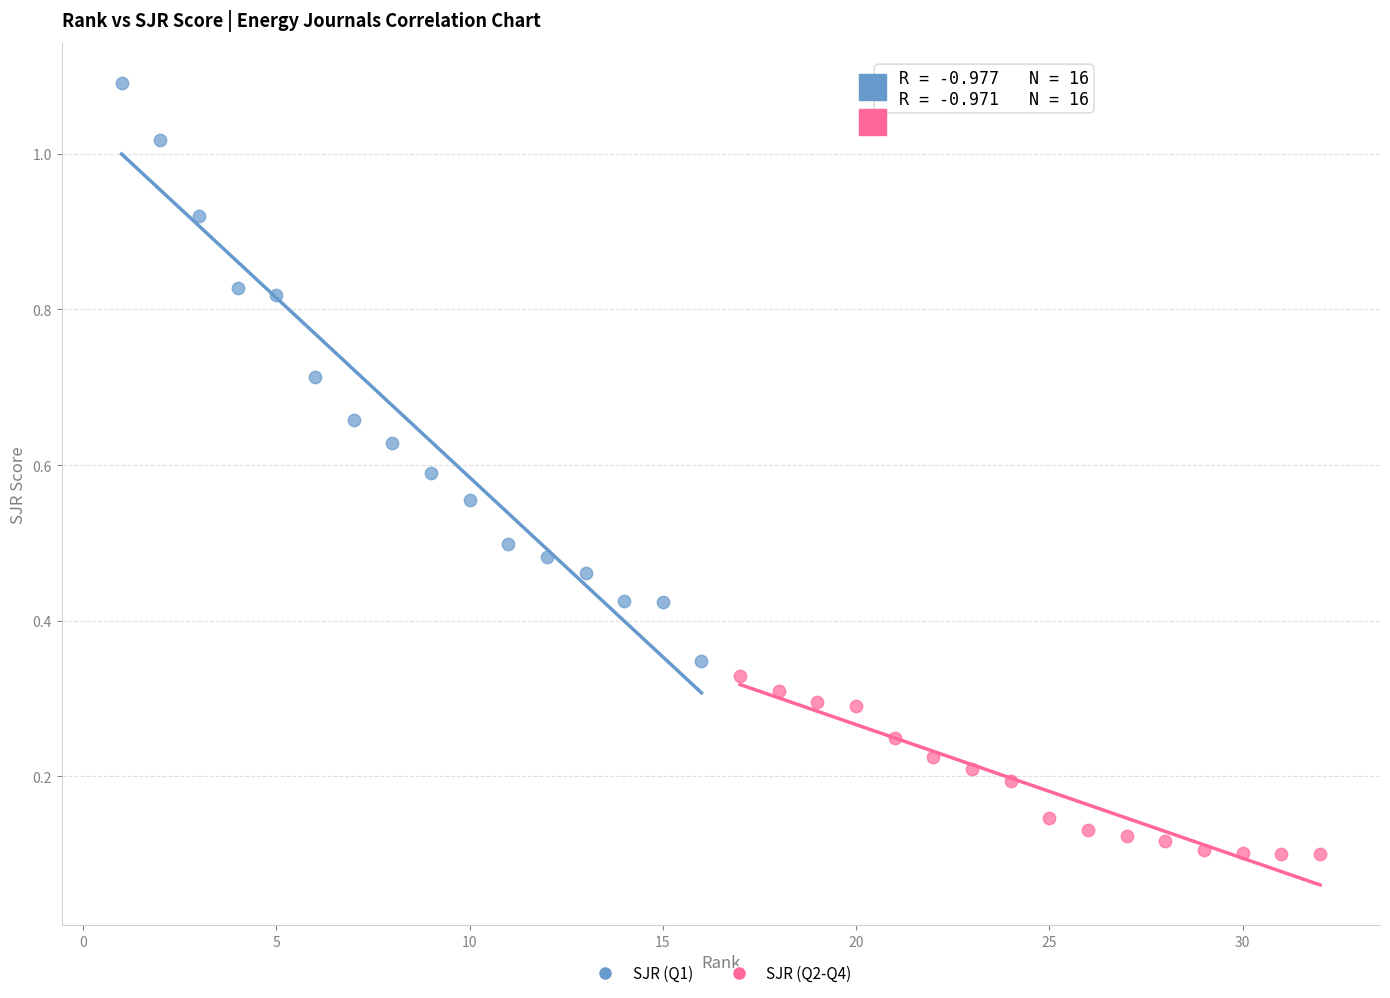

Which series contains the lowest Y value?

SJR (Q2-Q4)